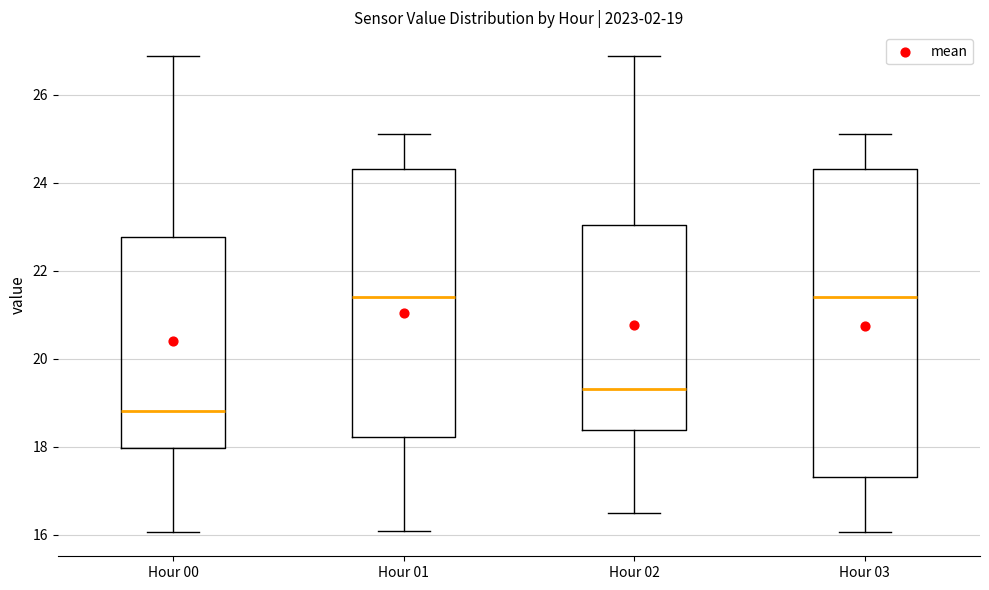

Comparing the boxes themselves (not the whiskers), which one is the tallest?

Hour 03